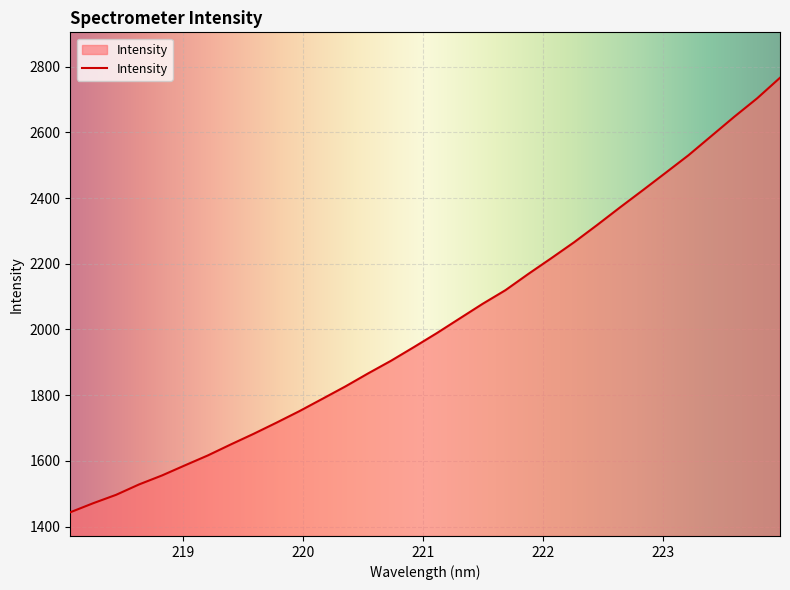

What is the minimum value shown in the chart?

1443.5